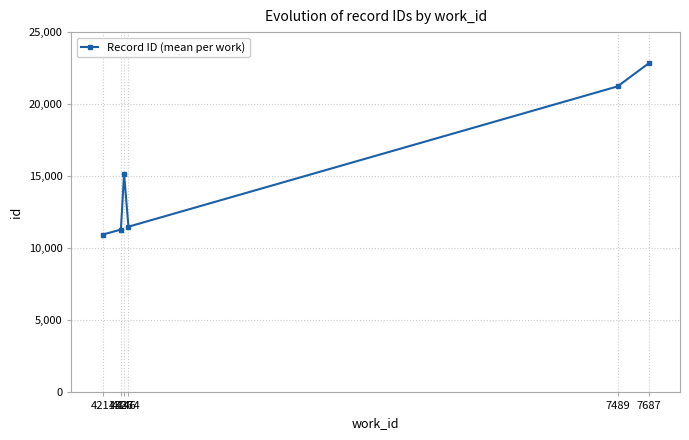

What is the greatest value displayed?

22829.0